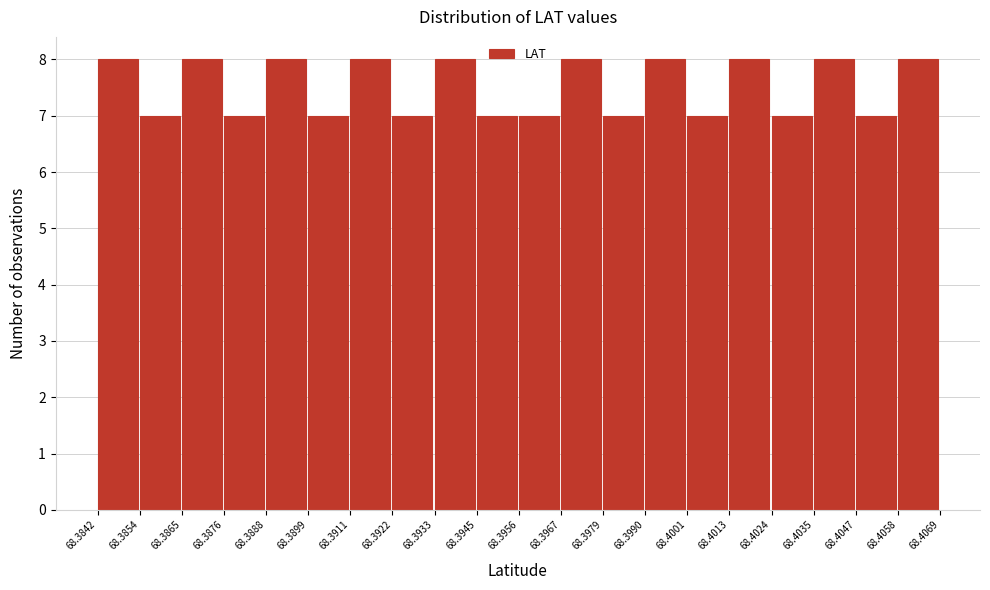

Reading left to right, list every bar in this chart as the range it spans on the x-axis followed by its height. The values are not printed on the chart, so give them approximately, as read against the axis.

68.3842 to 68.3854: 8
68.3854 to 68.3865: 7
68.3865 to 68.3876: 8
68.3876 to 68.3888: 7
68.3888 to 68.3899: 8
68.3899 to 68.3911: 7
68.3911 to 68.3922: 8
68.3922 to 68.3933: 7
68.3933 to 68.3945: 8
68.3945 to 68.3956: 7
68.3956 to 68.3967: 7
68.3967 to 68.3979: 8
68.3979 to 68.3990: 7
68.3990 to 68.4001: 8
68.4001 to 68.4013: 7
68.4013 to 68.4024: 8
68.4024 to 68.4035: 7
68.4035 to 68.4047: 8
68.4047 to 68.4058: 7
68.4058 to 68.4069: 8